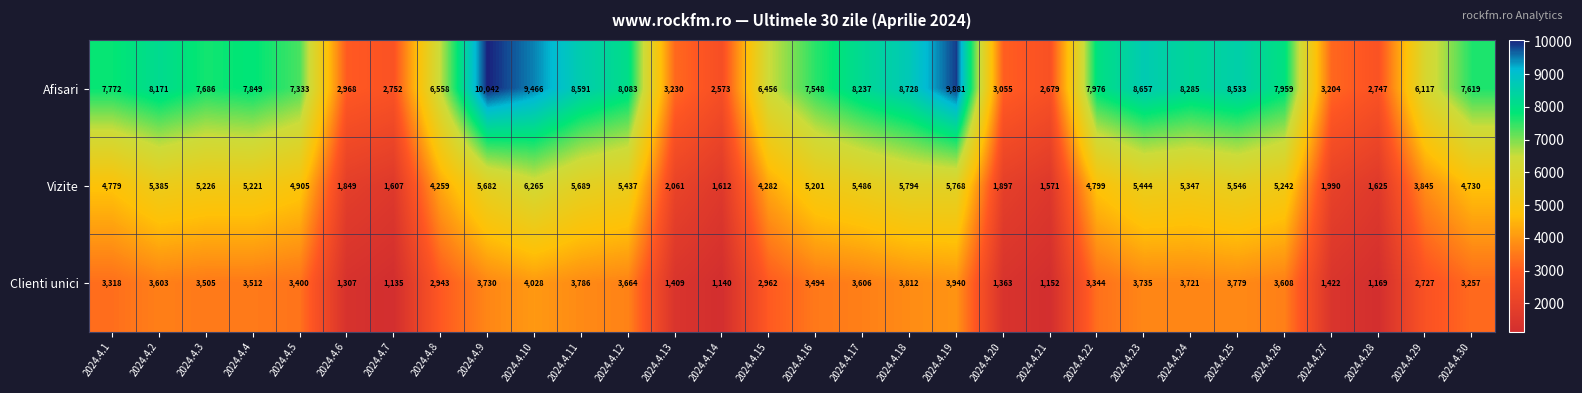

Which series has the largest range (max minus min)?

Afisari